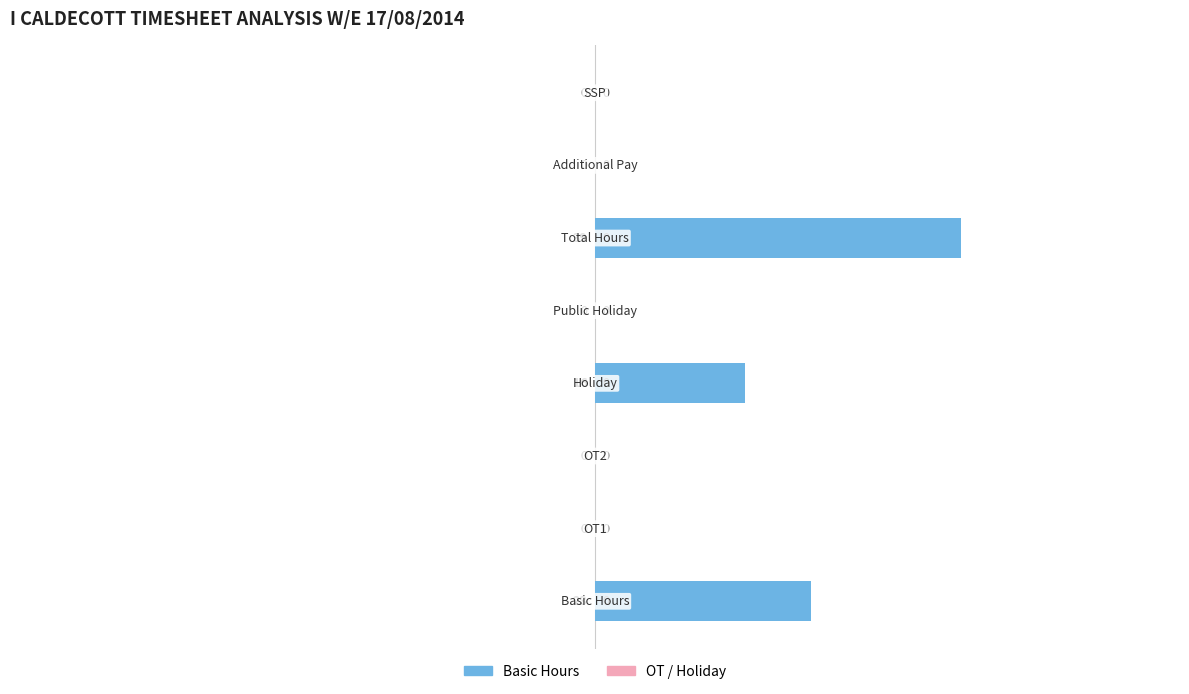

How many values are between 0 and 23?

7